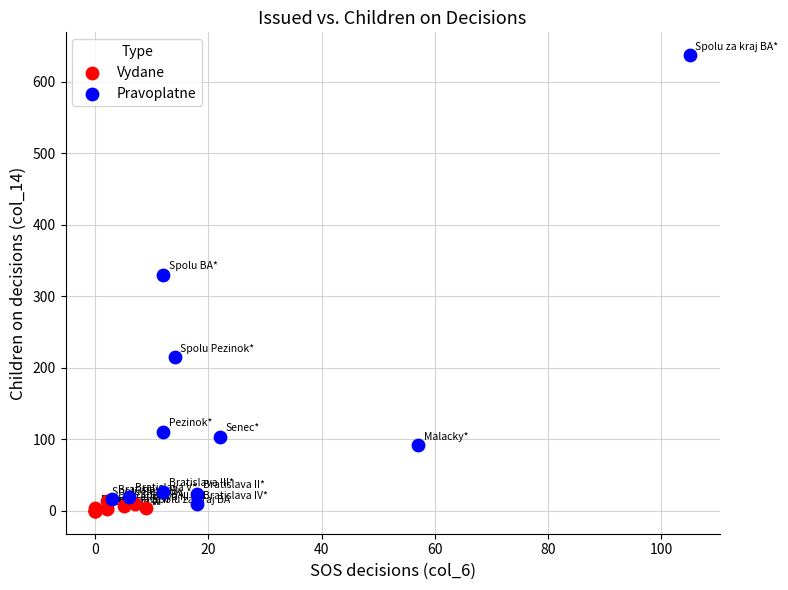

Which series contains the highest Y value?

Pravoplatne